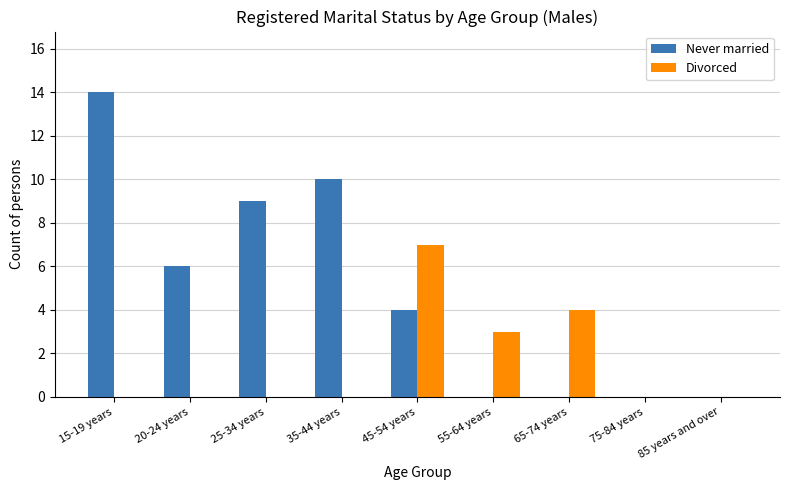

Reading right to left, extract all data points from this chart.

Never married: 0	0	0	0	4	10	9	6	14
Divorced: 0	0	4	3	7	0	0	0	0